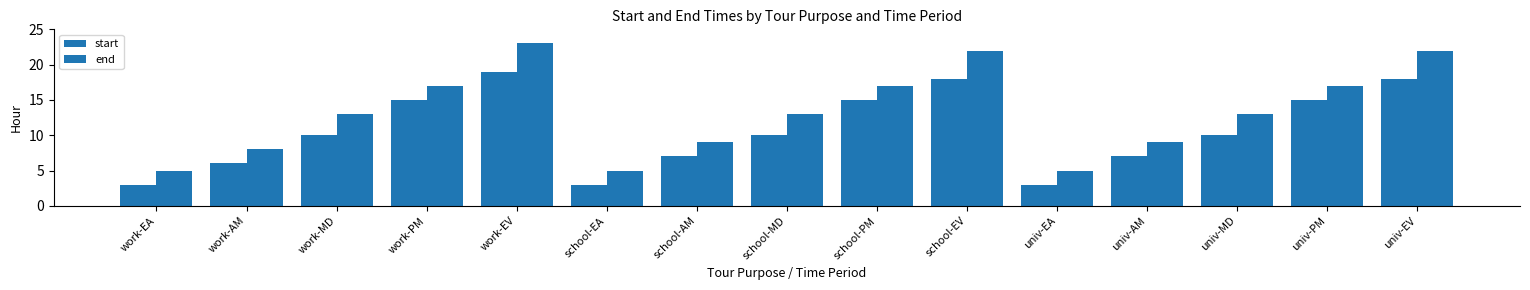

Rank the categories by end value from lowest to highest.

work-EA, school-EA, univ-EA, work-AM, school-AM, univ-AM, work-MD, school-MD, univ-MD, work-PM, school-PM, univ-PM, school-EV, univ-EV, work-EV